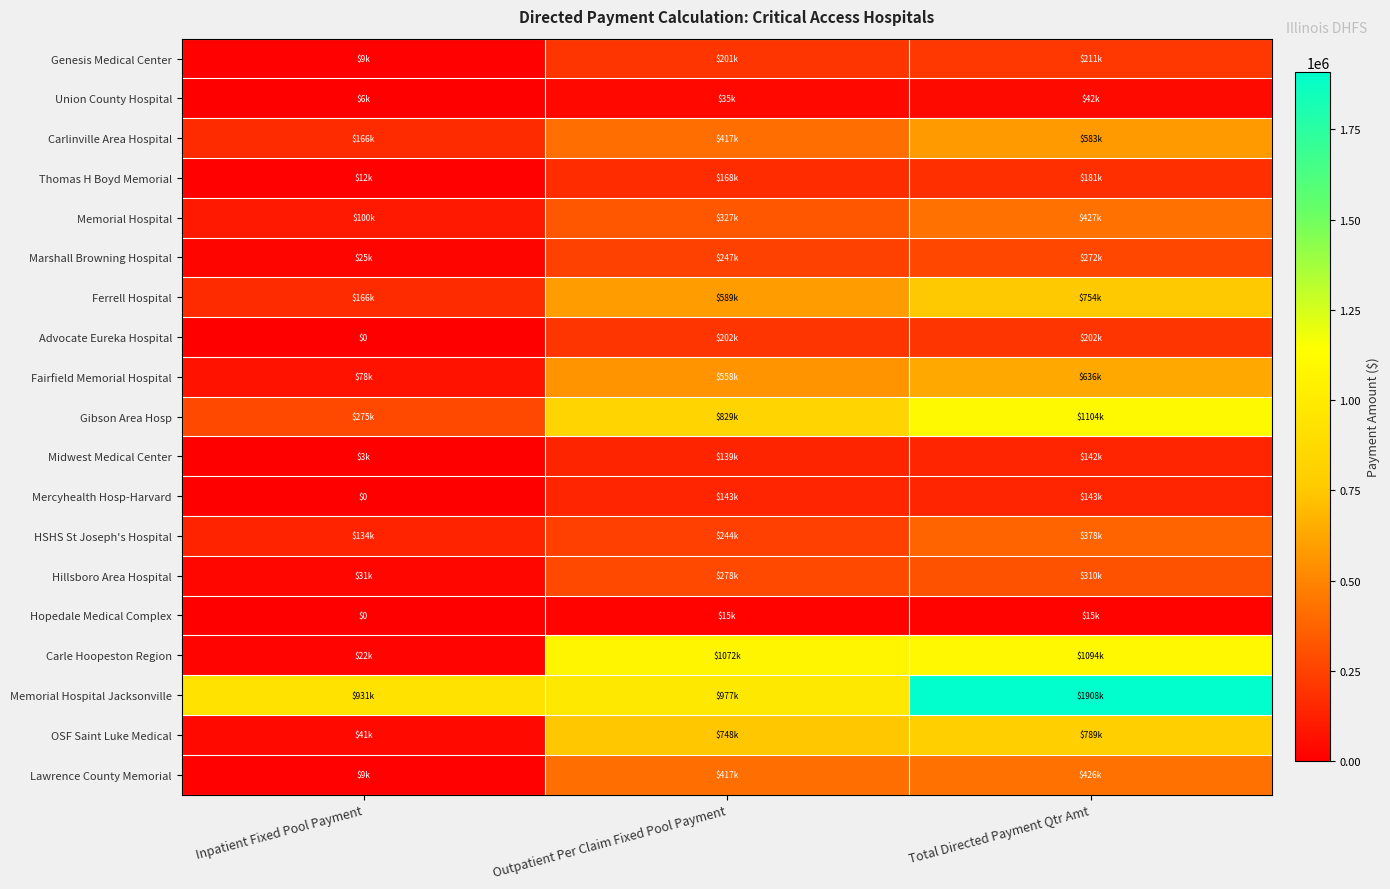

The value of Genesis Medical Center at Inpatient Fixed Pool Payment is 9374.5. True or false?

True